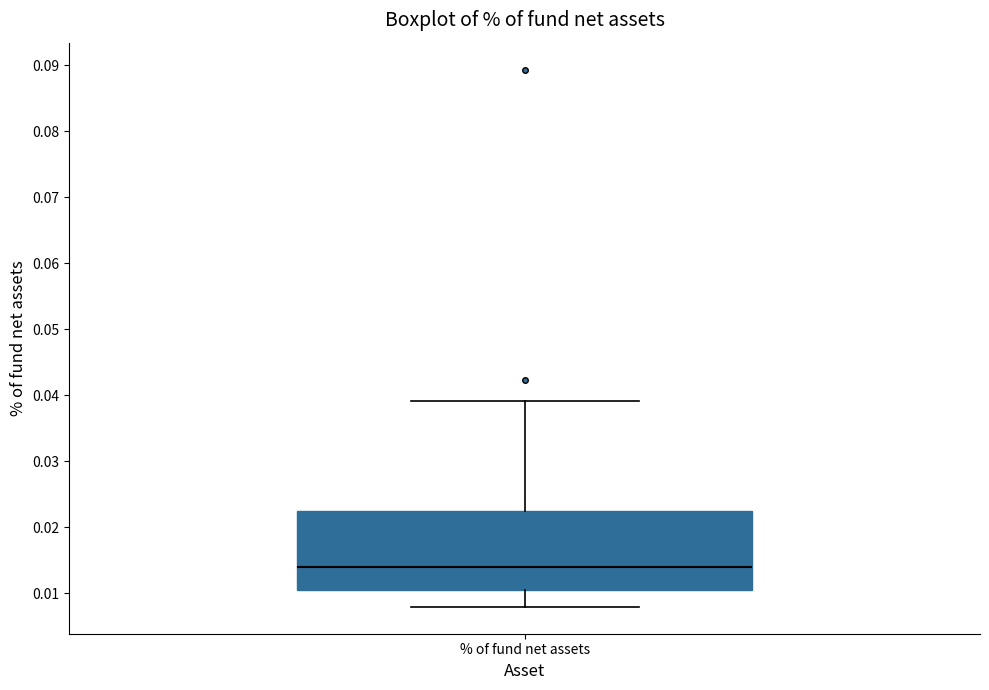

Transcribe this box plot: give where the median line is, the range the box spans, and where the two whiskers end, as read against the y-axis. The values are not printed on the chart, so give them approximately, as read against the axis.

median 0.014, box 0.011 to 0.022, whiskers 0.008 to 0.039